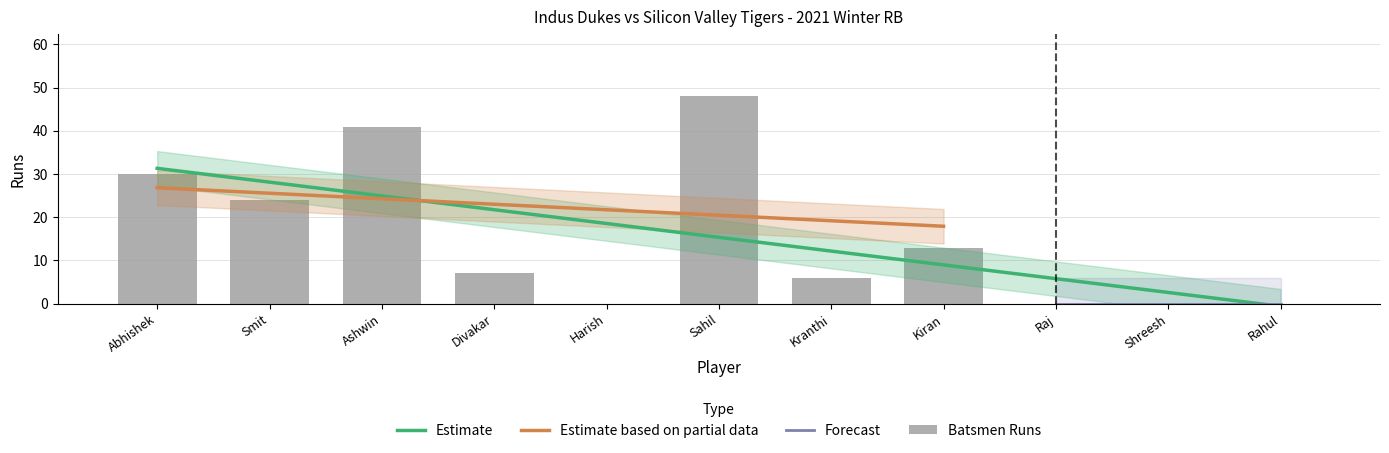

What is the label of the 5th bar from the left?

Harish